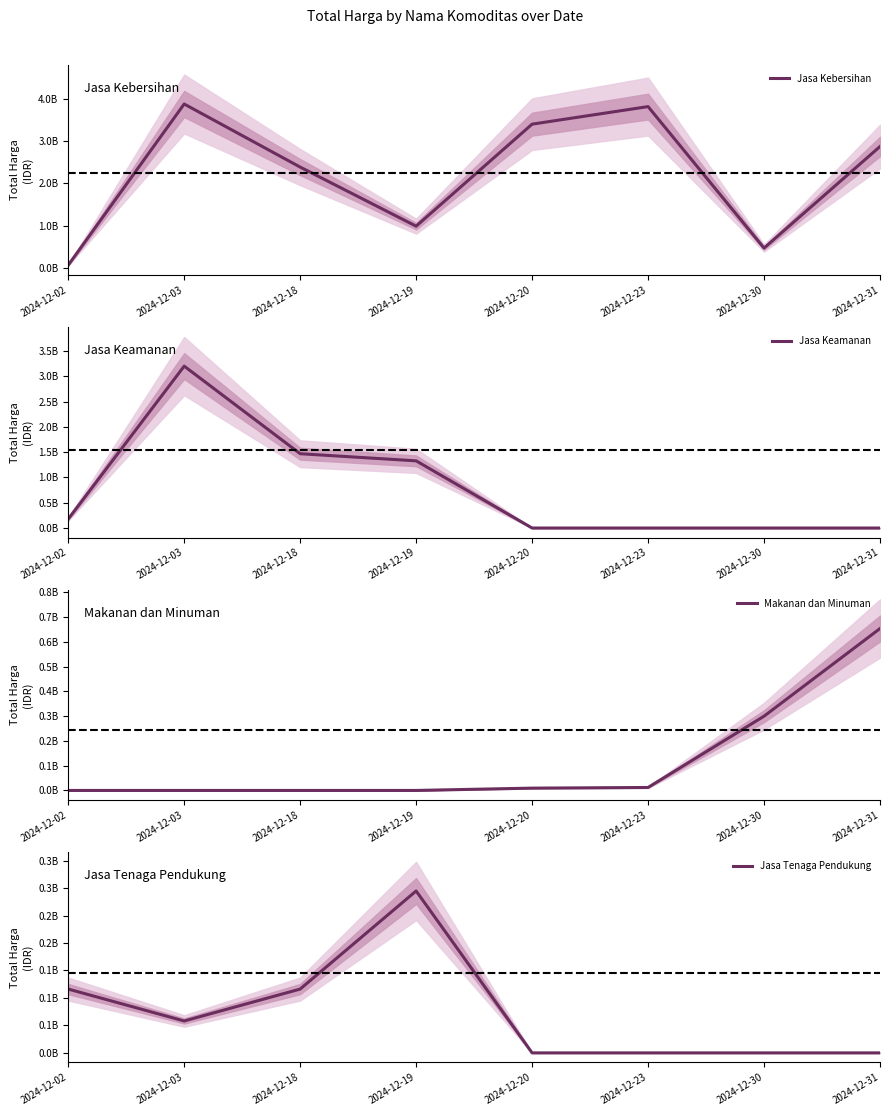

The Makanan dan Minuman series shows 18492737 at 2024-12-23. True or false?

False